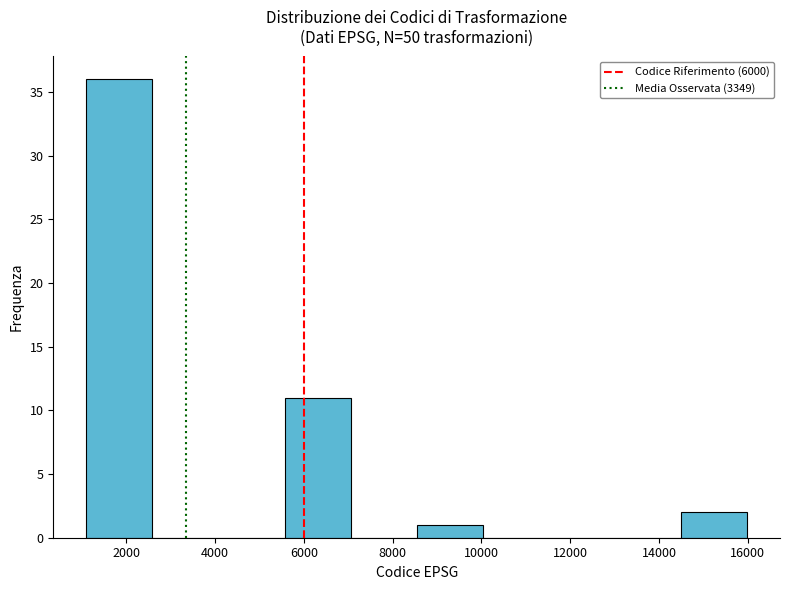

Which range on the x-axis has the tallest bar?

1200 to 2600